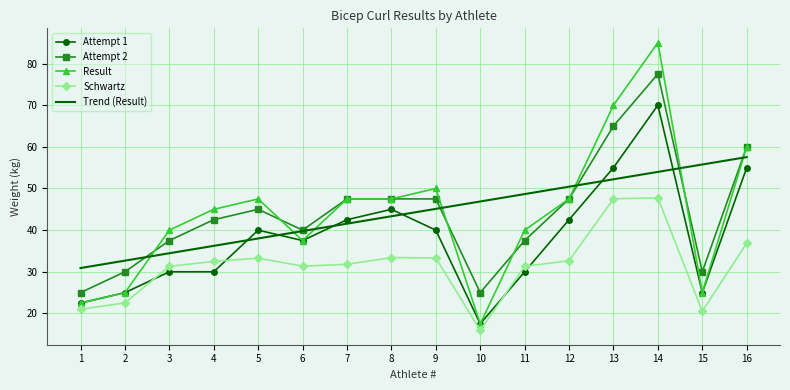

True or false: Schwartz and Attempt 1 intersect in this chart.

True